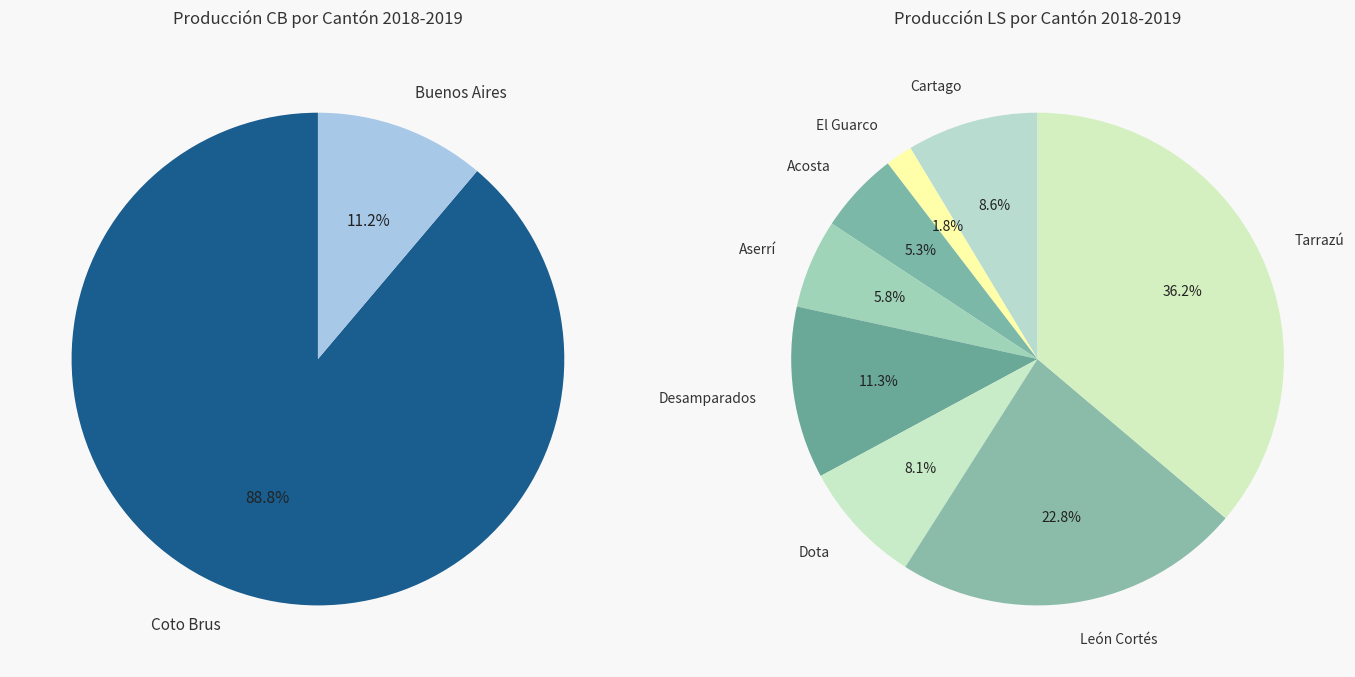

Which slice represents more than half of the pie?

Coto Brus